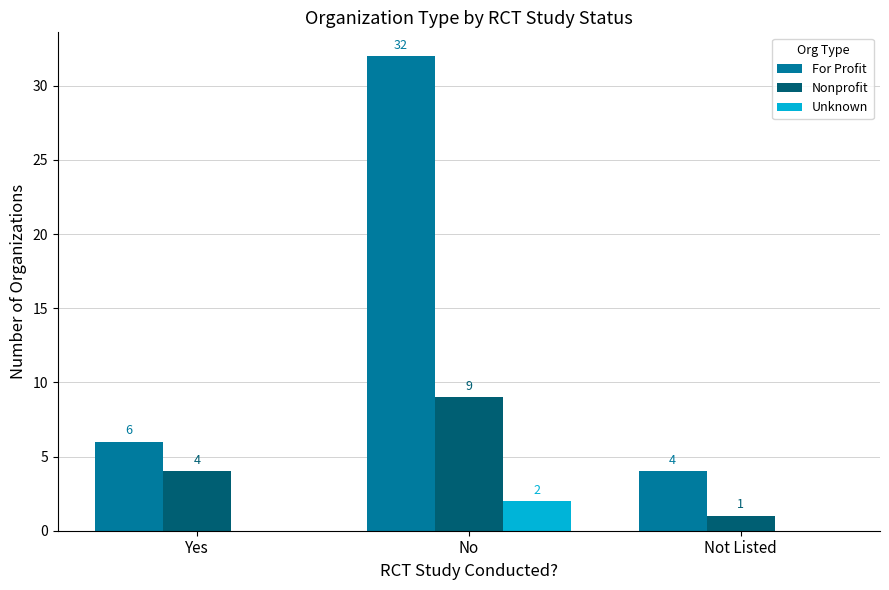

Which category has the highest value in the Unknown series?

No